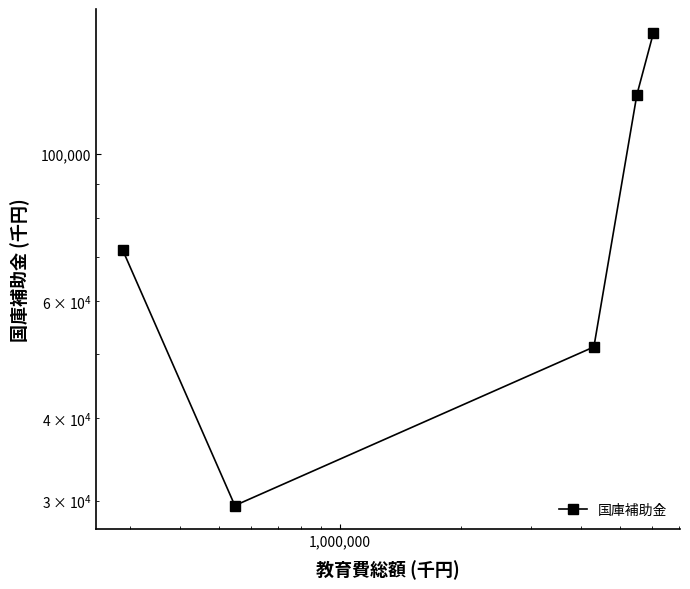

Does the chart display data point markers on the line(s)?

Yes